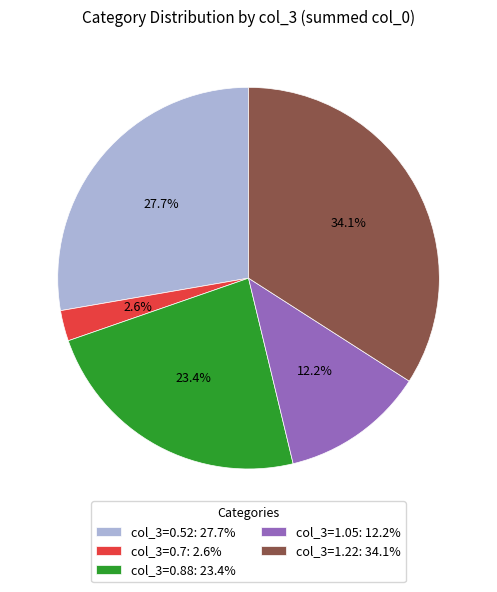

How many segments does this pie chart have?

5